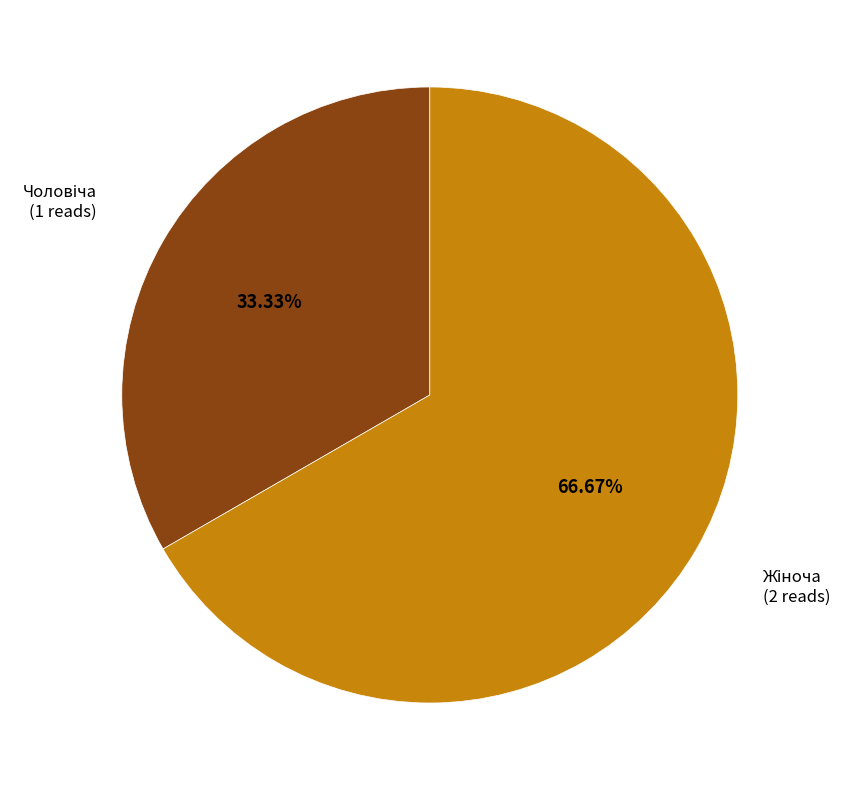

Is there a majority slice in this chart?

Yes